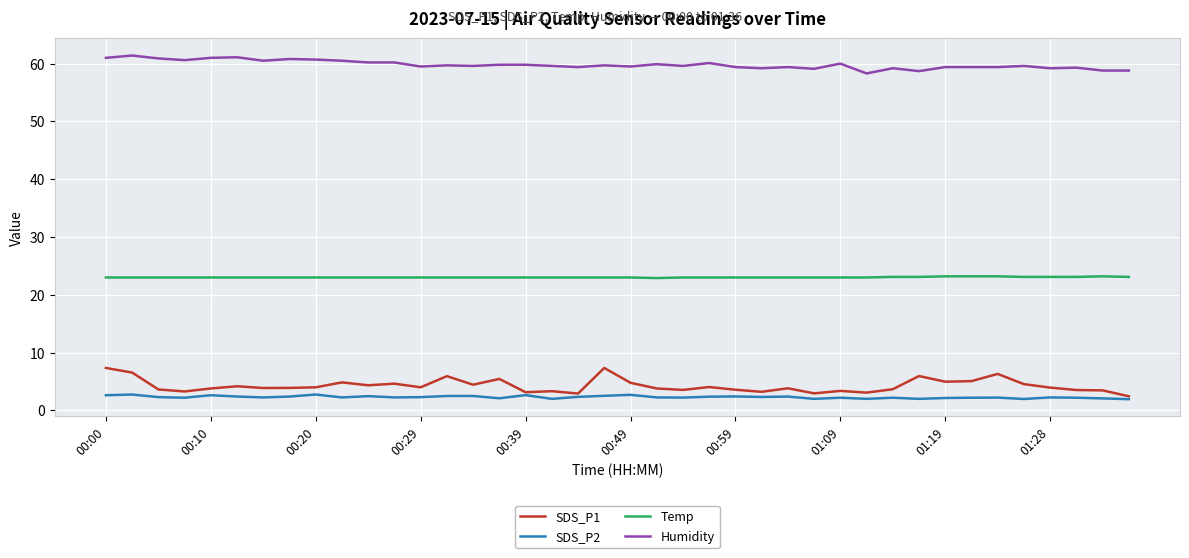

Which series has the largest total across all categories?

Humidity